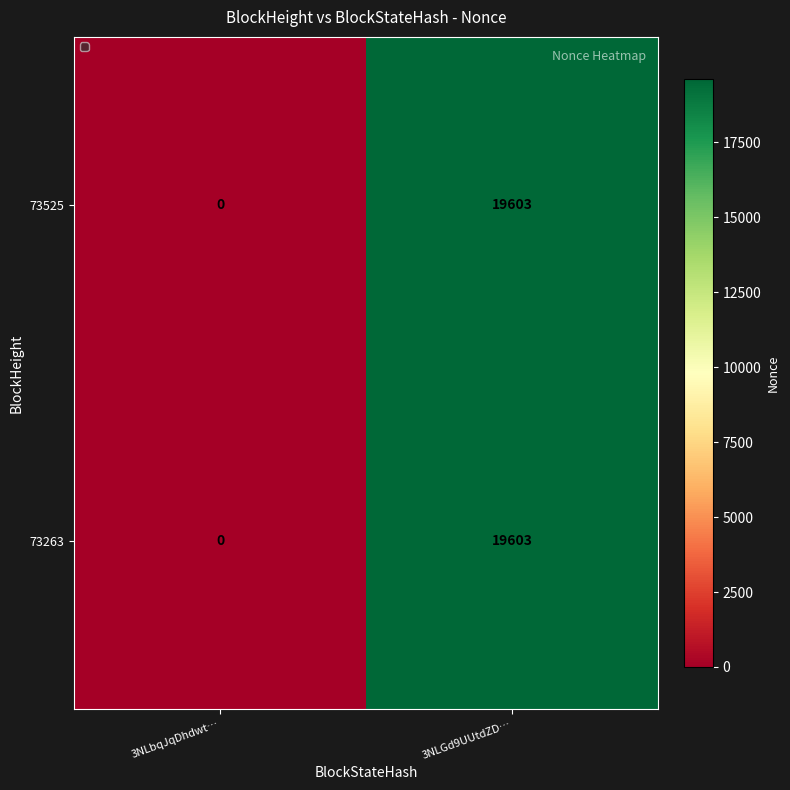

At which category is the sum across all series the highest?

3NLGd9UUtdZD…